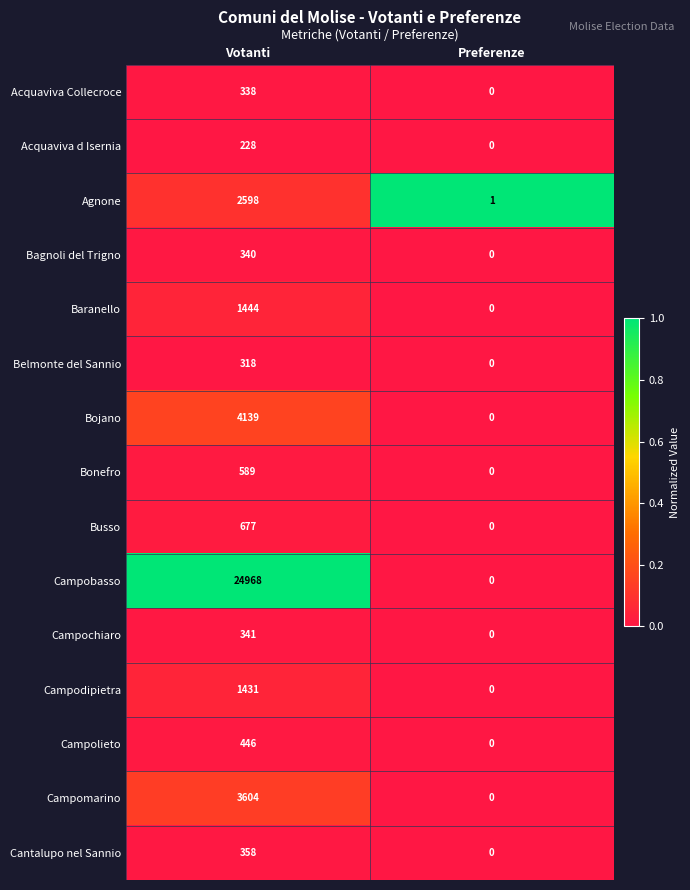

How many positive values does the Belmonte del Sannio series have?

1